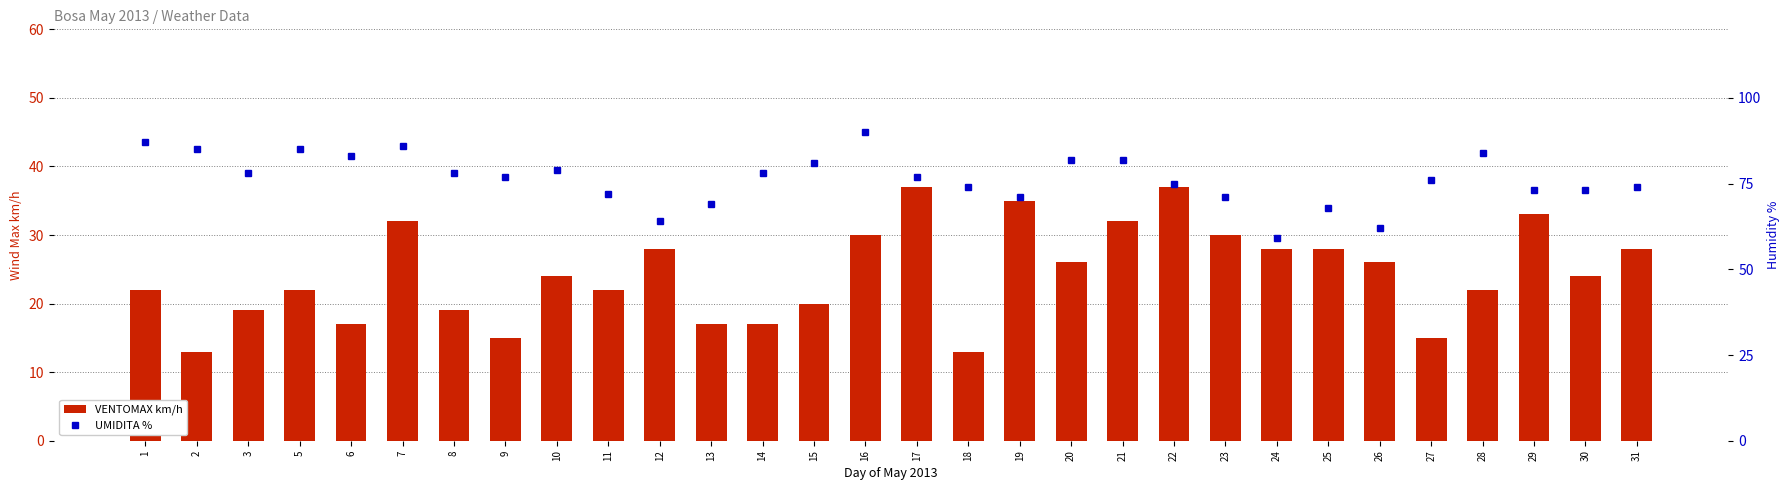

What value does the UMIDITA % series have at 29, to the nearest 5?

75